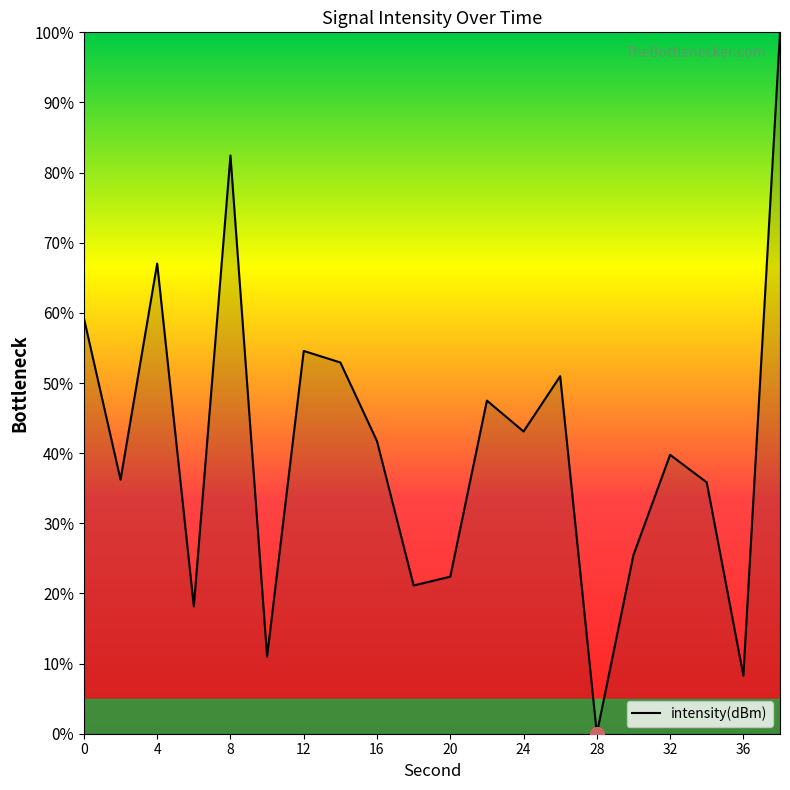

What is the greatest value displayed?

100.0